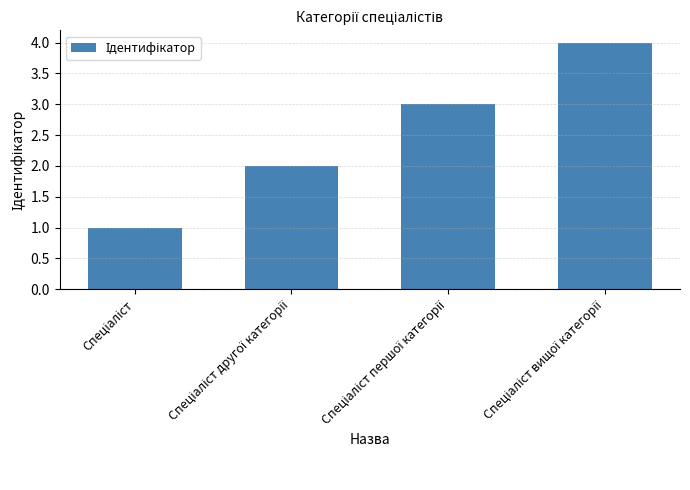

What is the difference between the maximum and minimum values?

3